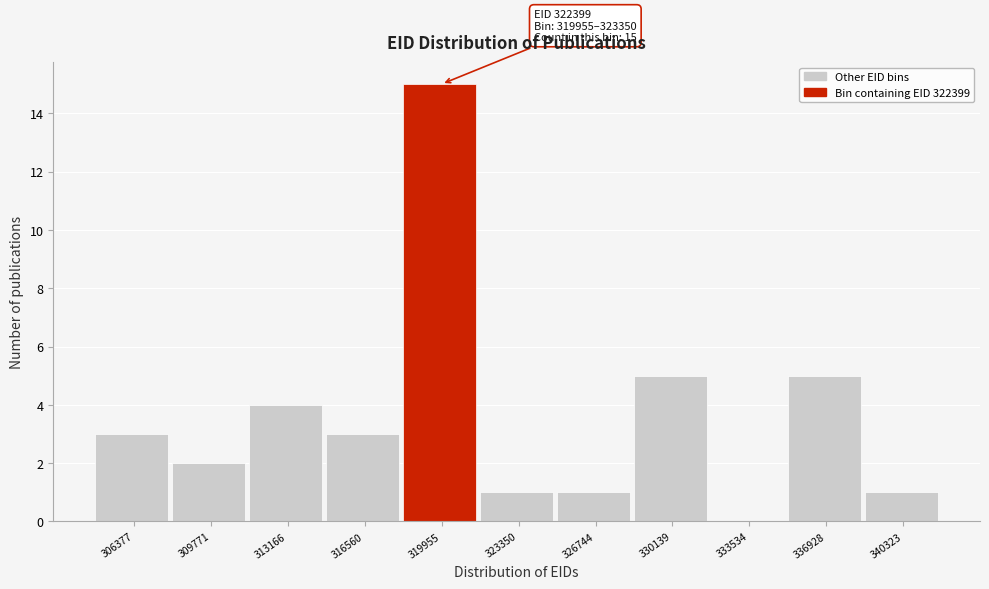

Reading right to left, transcribe all the data shown in this chart.

340323=1	336928=5	333534=0	330139=5	326744=1	323350=1	319955=15	316560=3	313166=4	309771=2	306377=3